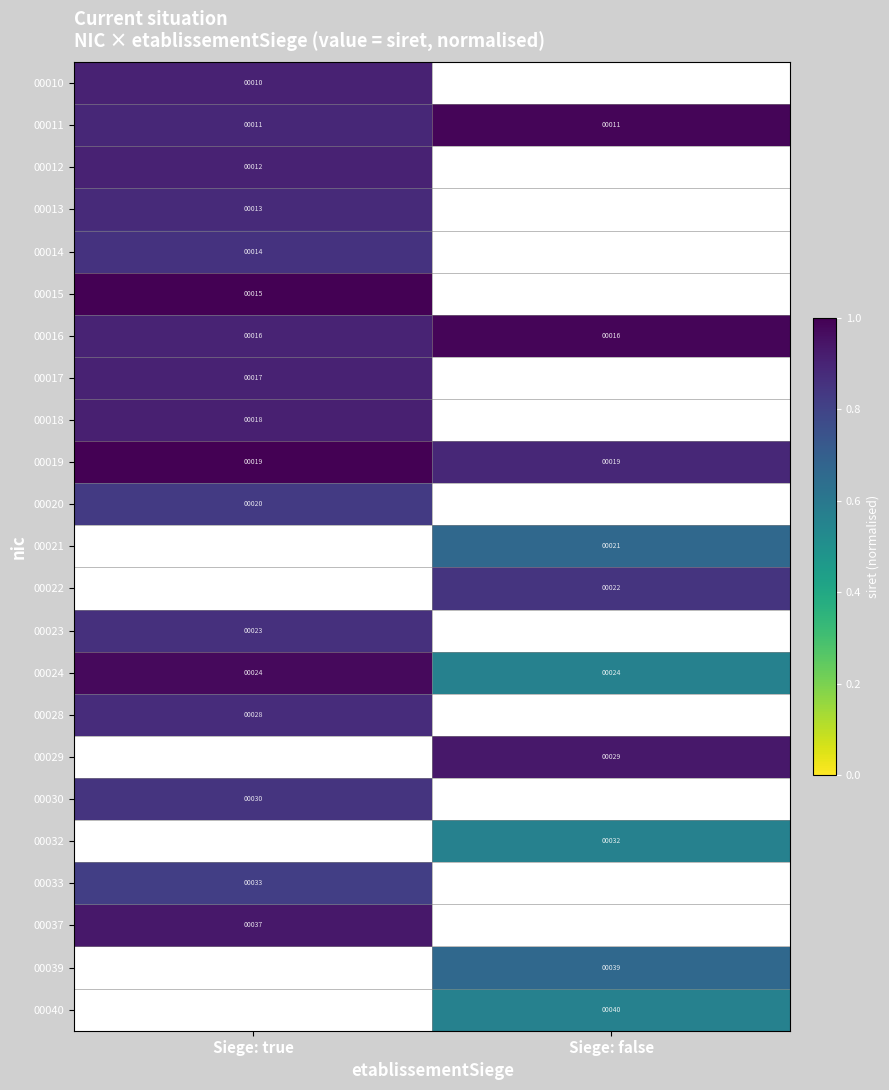

Between Siege: true and Siege: false, which is larger?

Siege: false